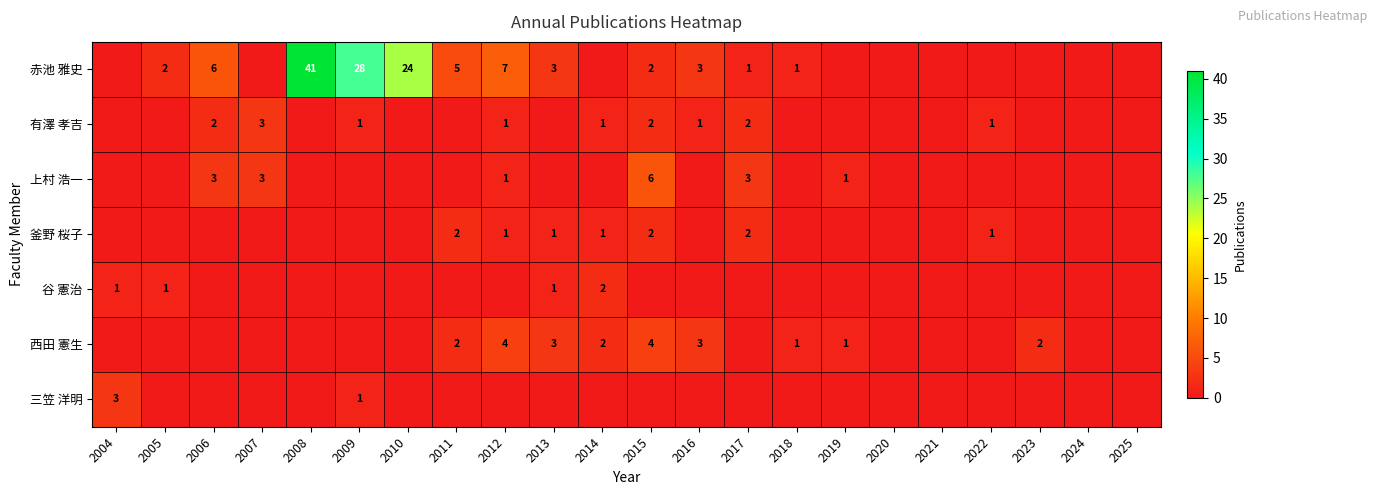

What is the sum of the 赤池 雅史 values at 2017 and 2011?

6